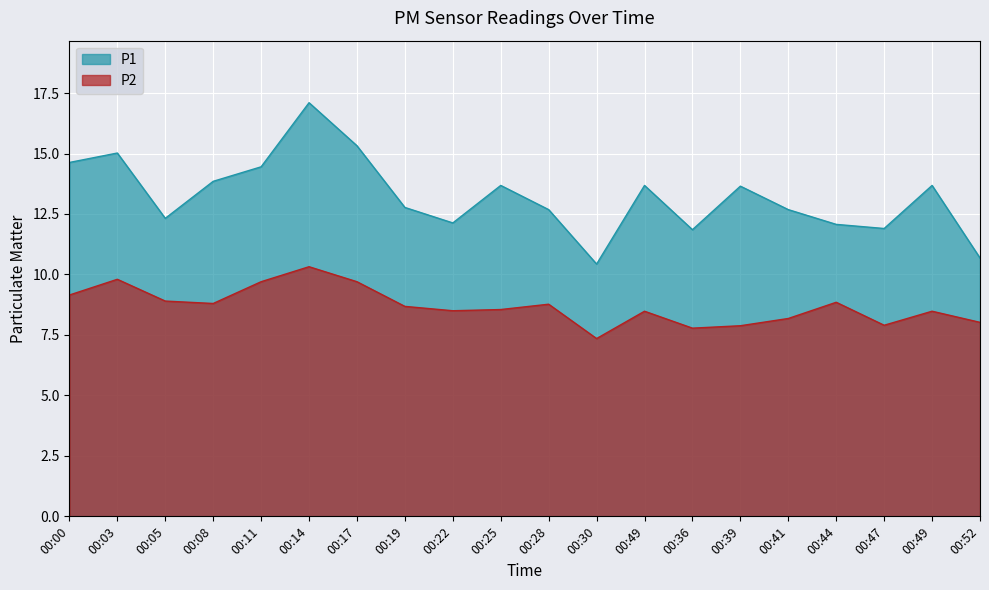

True or false: P2 has a value of 13.7 at 00:14.

False